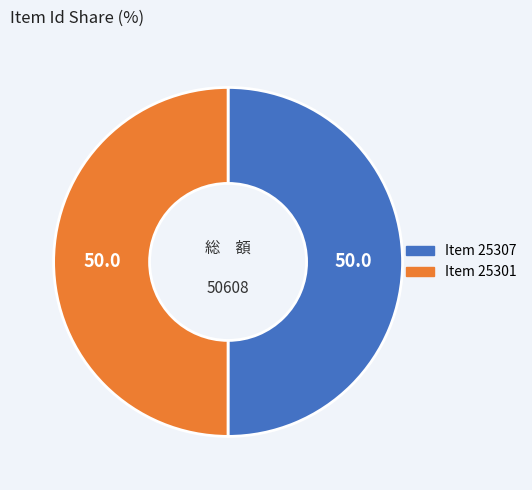

Is it true that Item 25301 is 42% of the pie?

False